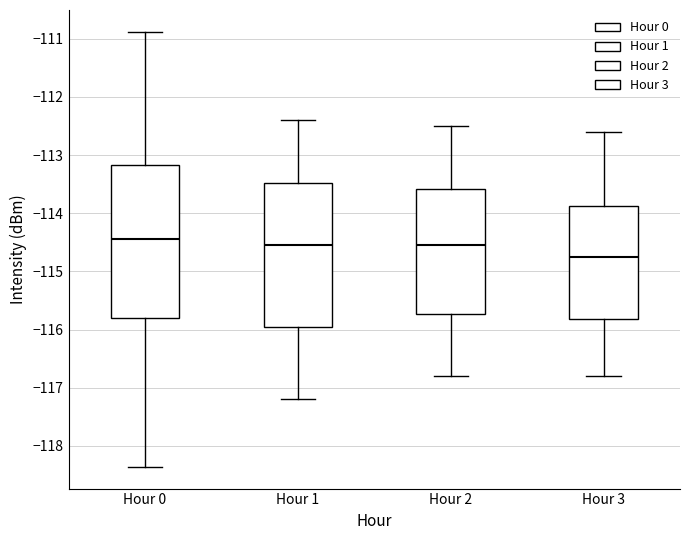

Reading left to right, transcribe this box plot: for each box, give where its median line is, the range the box spans, and where its two whiskers end, as read against the y-axis. The values are not printed on the chart, so give them approximately, as read against the axis.

Hour 0: median -114.4, box -115.8 to -113.2, whiskers -118.4 to -110.9
Hour 1: median -114.5, box -115.9 to -113.5, whiskers -117.2 to -112.4
Hour 2: median -114.5, box -115.7 to -113.6, whiskers -116.8 to -112.5
Hour 3: median -114.7, box -115.8 to -113.9, whiskers -116.8 to -112.6